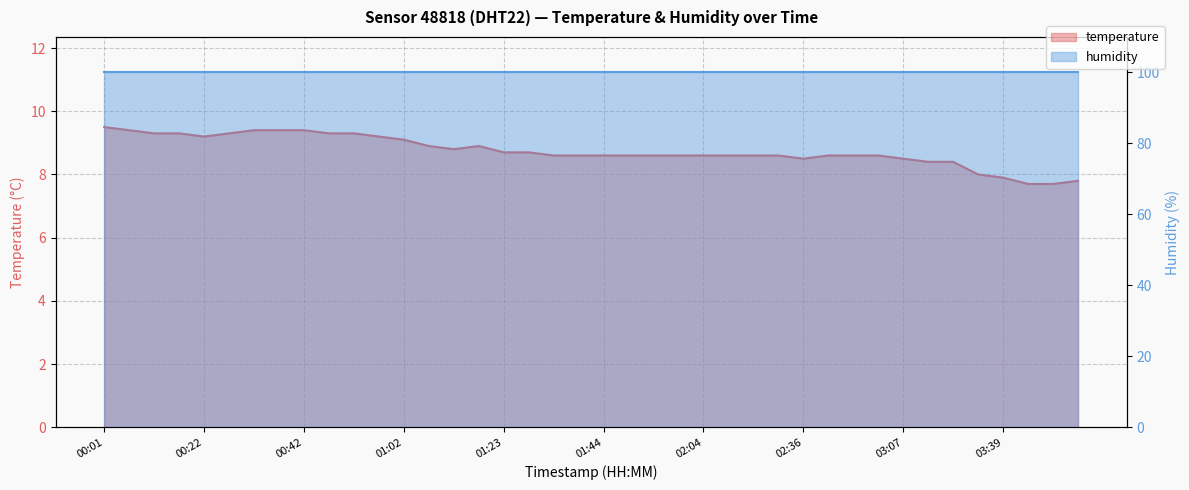

What is the value of the 11th point from the left?

9.3